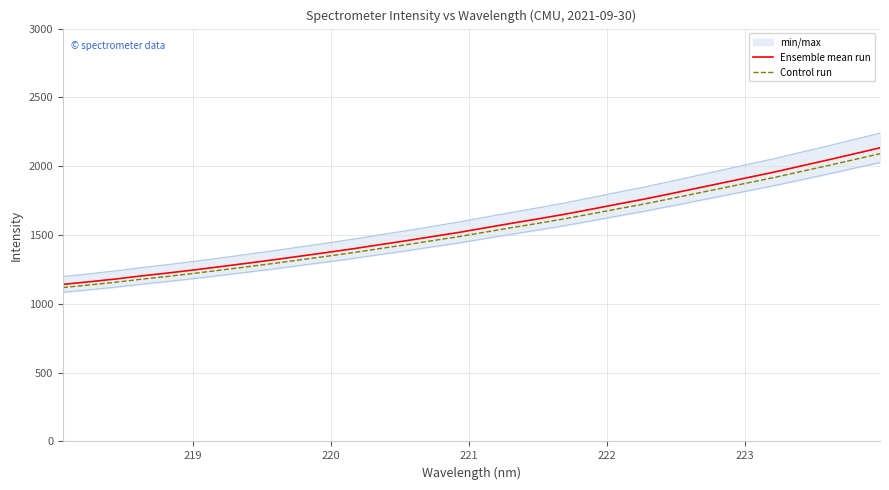

What is the lowest value of the Ensemble mean run series?

1141.2